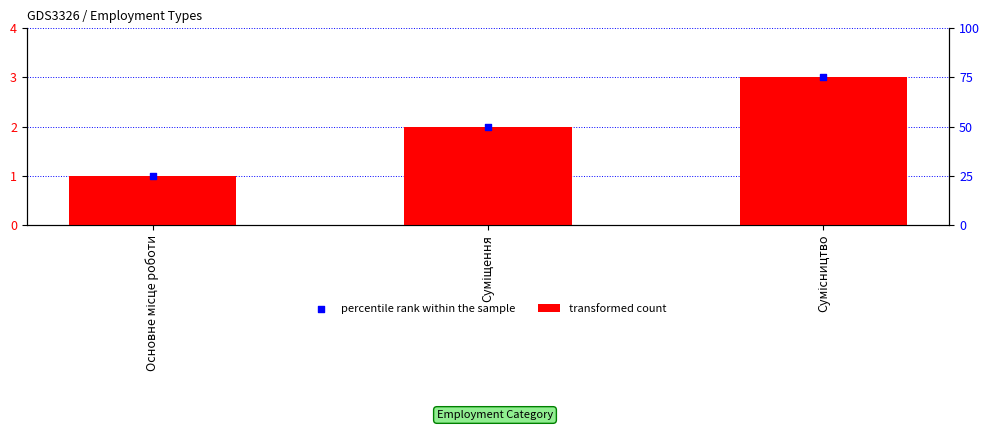

Which series contains the lowest Y value?

transformed count